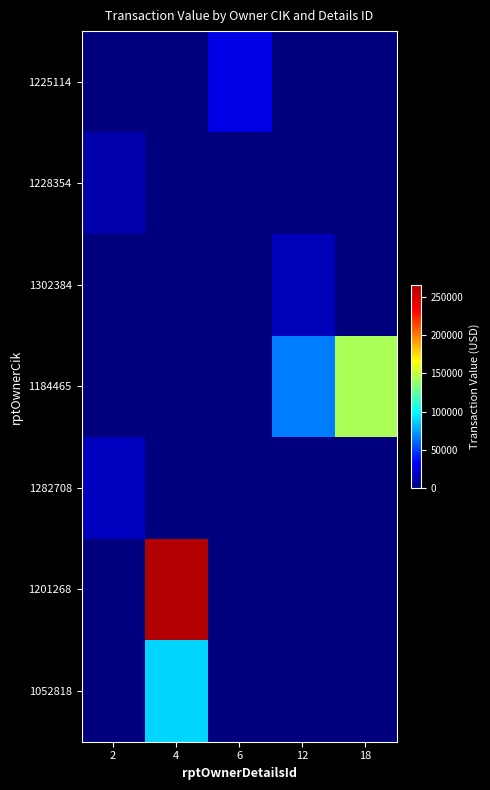

Reading left to right, list all the values displayed in this chart.

1225114: 2=0	4=0	6=27500	12=0	18=0
1228354: 2=12000	4=0	6=0	12=0	18=0
1302384: 2=0	4=0	6=0	12=16135	18=0
1184465: 2=0	4=0	6=0	12=65895	18=143318
1282708: 2=17460	4=0	6=0	12=0	18=0
1201268: 2=0	4=265856	6=0	12=0	18=0
1052818: 2=0	4=89000	6=0	12=0	18=0